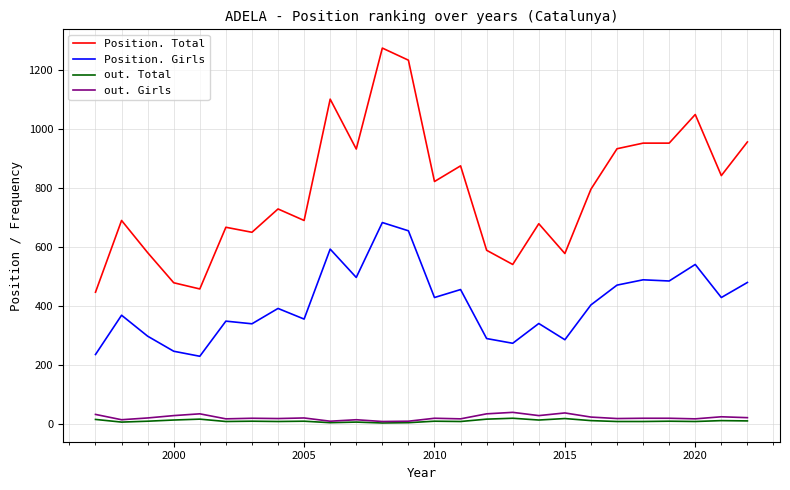

What is the minimum value for Position. Girls?

230